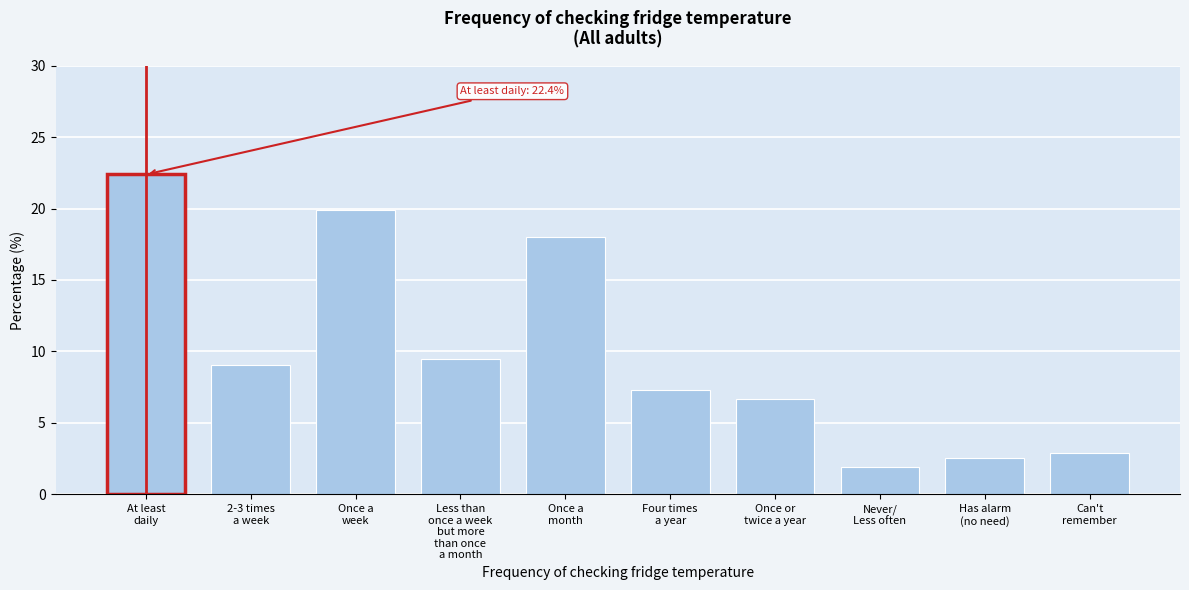

Reading right to left, transcribe all the data shown in this chart.

2.9	2.5	1.9	6.6	7.3	18.0	9.5	19.9	9.0	22.4